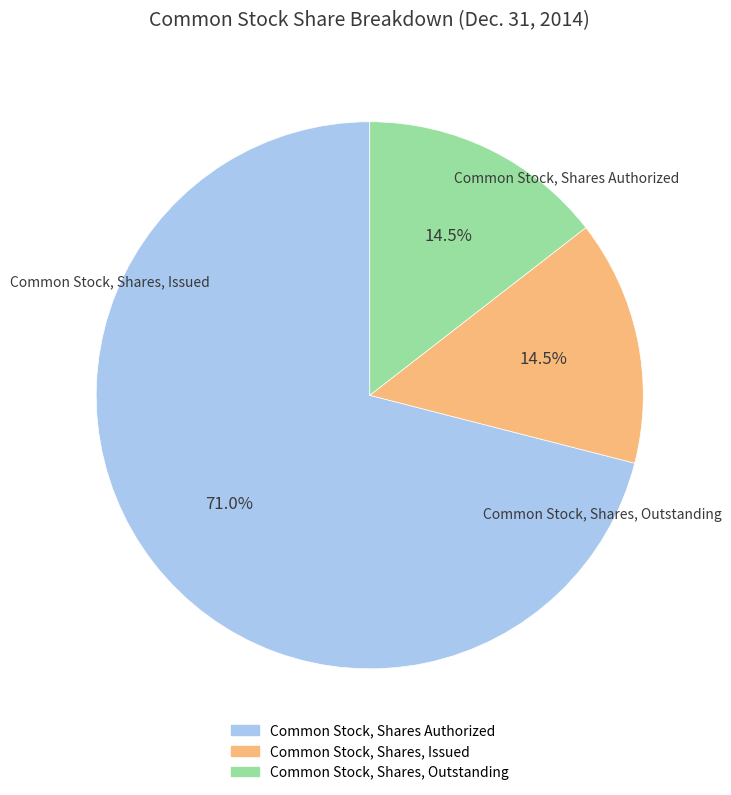

To the nearest percent, what is the difference between the largest and smallest slice percentages?

57%